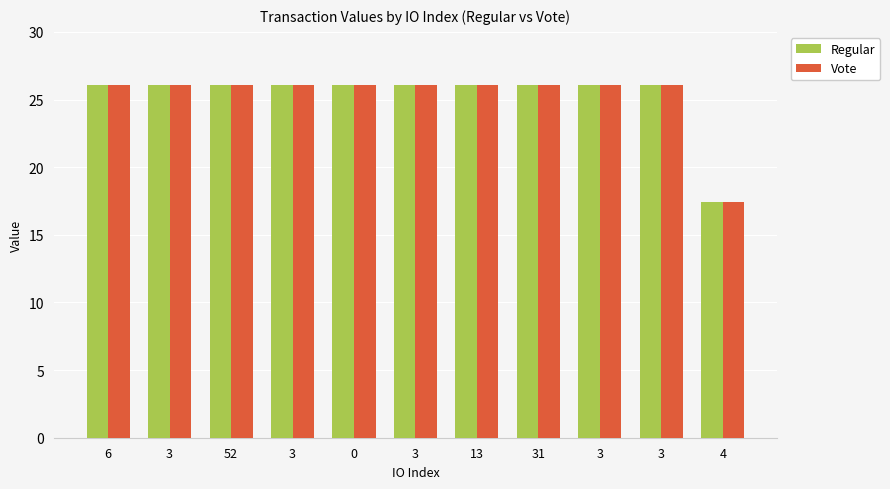

Is the value of Vote at 13 greater than the value of Regular at 3?

Yes